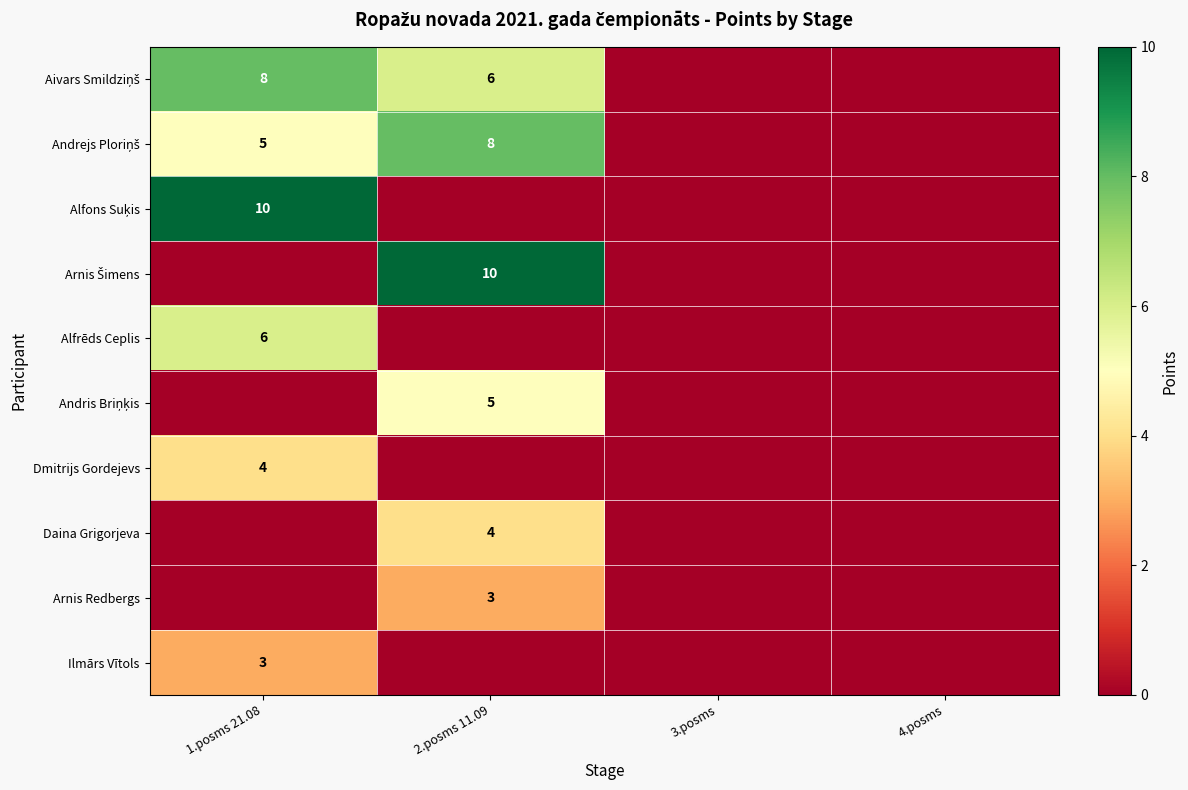

What is the difference between the maximum and minimum values in the Dmitrijs Gordejevs series?

4